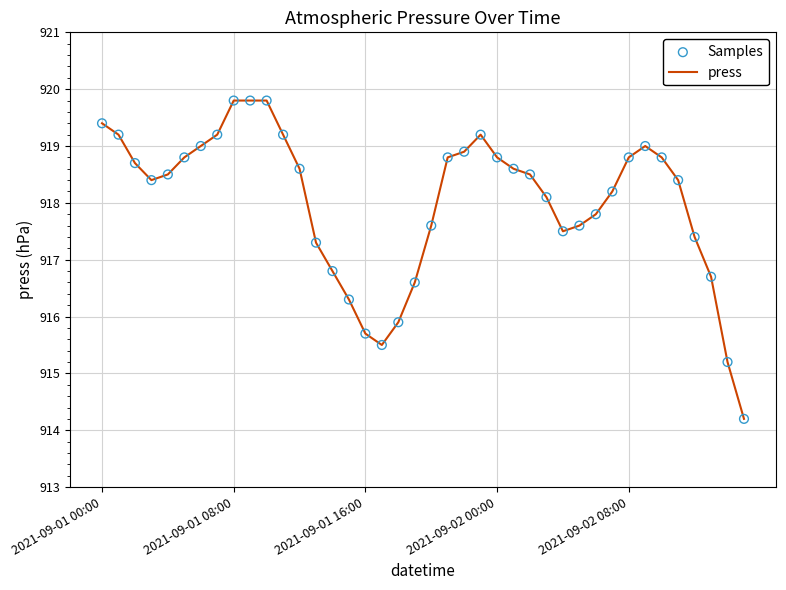

What is the smallest value displayed?

914.2